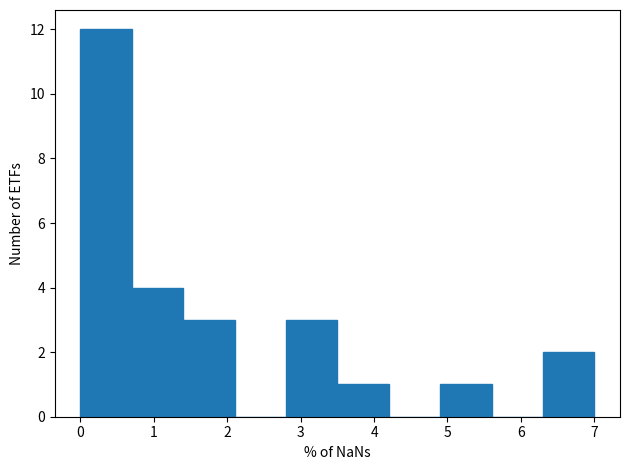

What is the height of the bar covering 6.3 to 7.0 on the x-axis? The values are not printed on the chart, so give them approximately, as read against the axis.

2